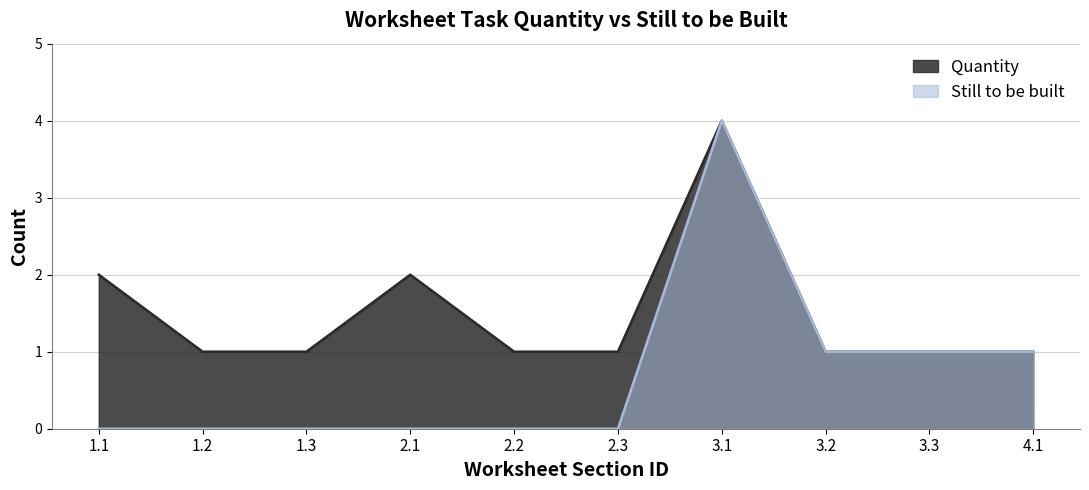

What is the value of the Quantity point at the 2nd from the left?

1